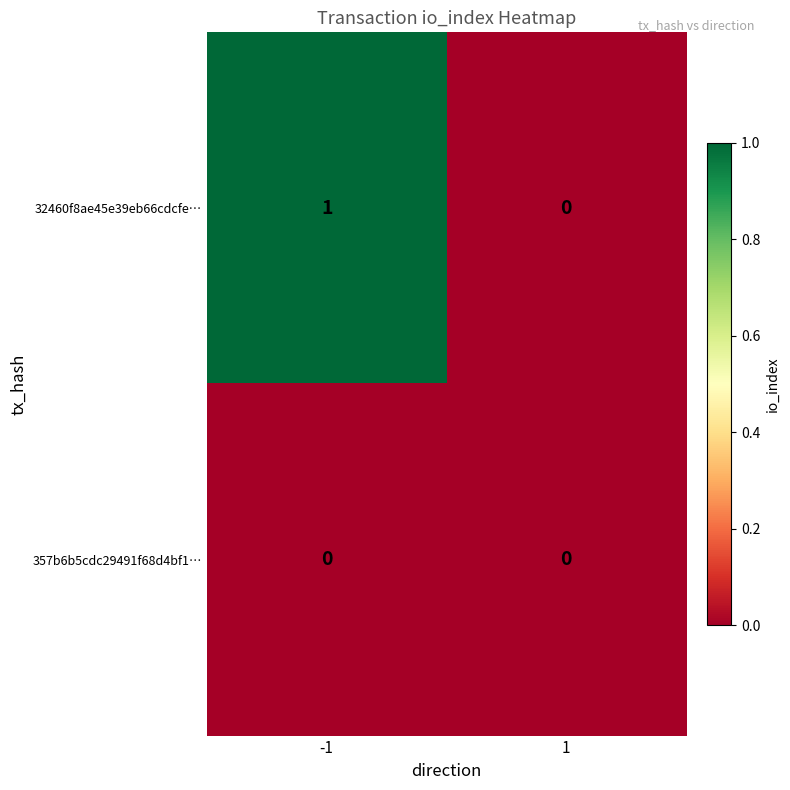

The value of 32460f8ae45e39eb66cdcfe… at -1 is 0. True or false?

False